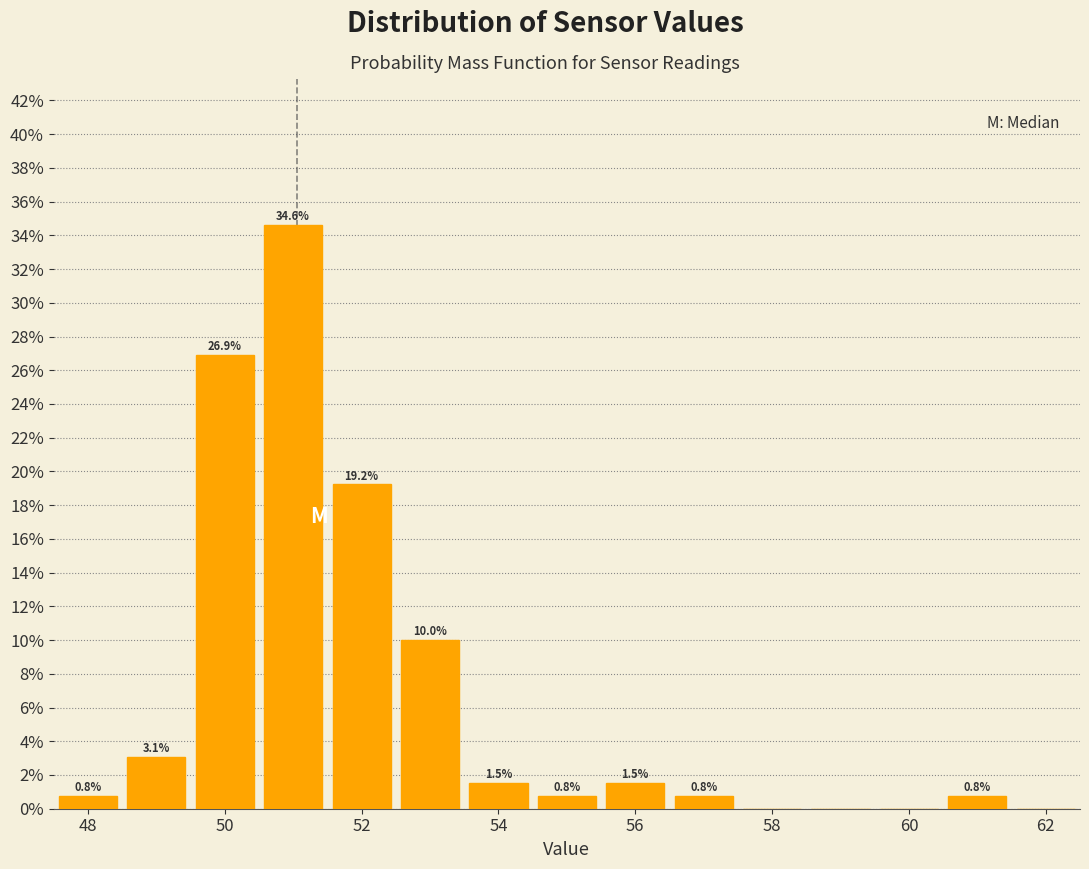

Over which range of the x-axis is the bar tallest?

50.5 to 51.5